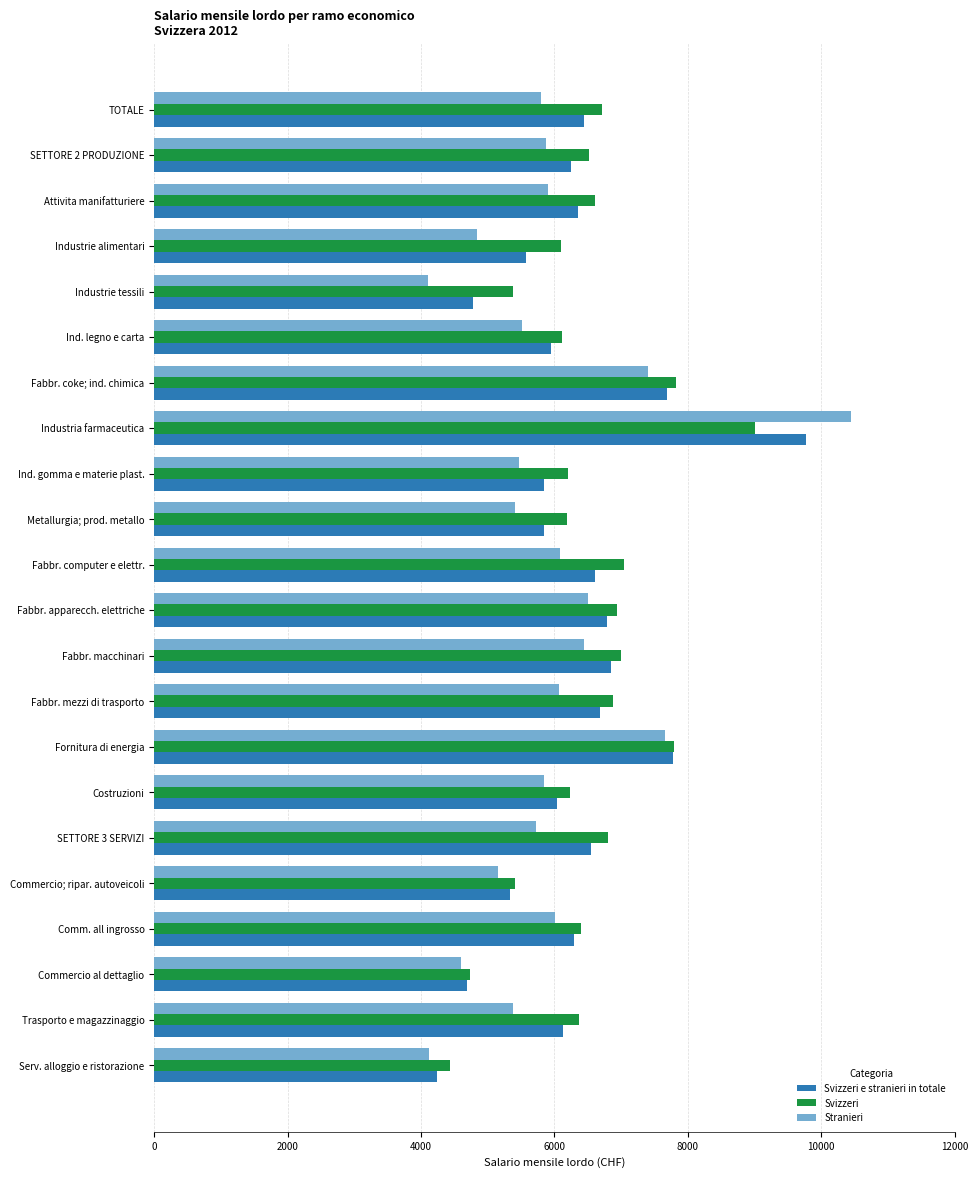

What is the total value across all series at Costruzioni?

18130